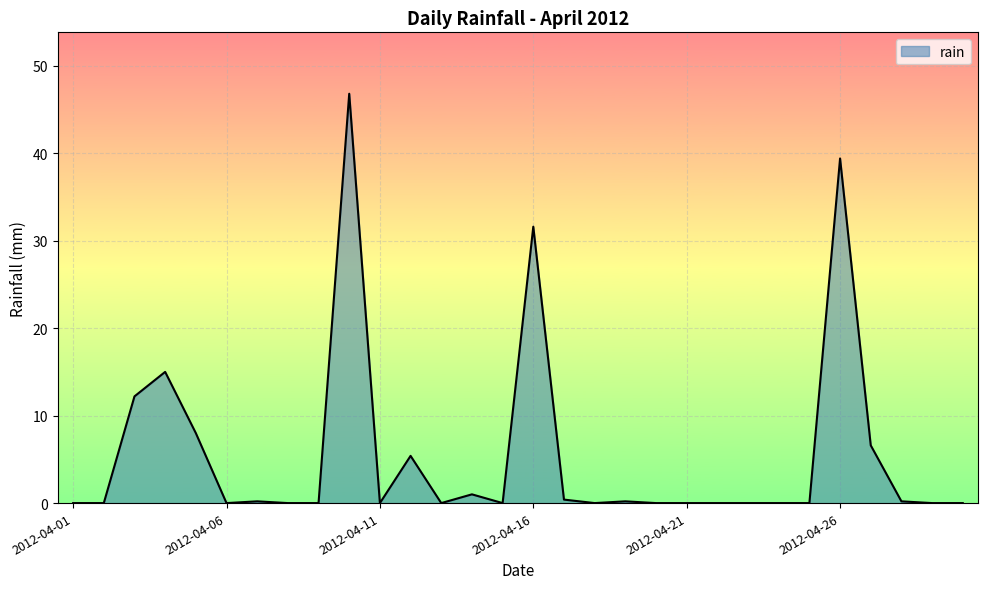

True or false: there are more than 0 points higher than both neighbors.

True